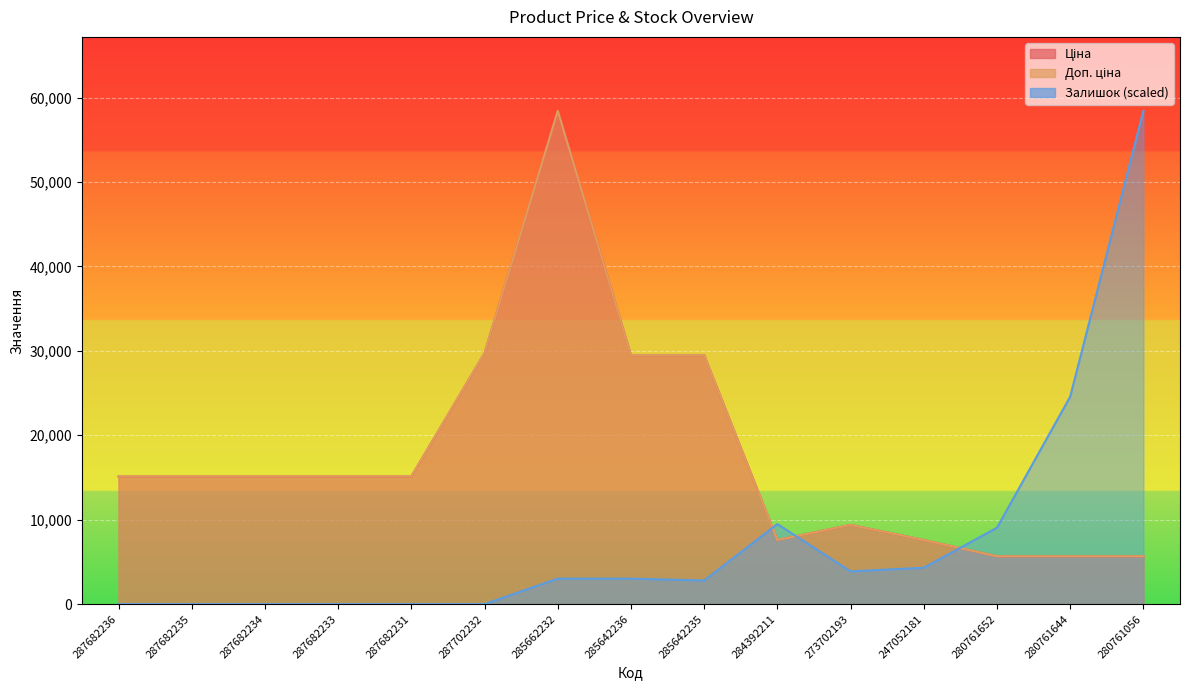

True or false: Ціна and Доп. ціна cross at least once.

False